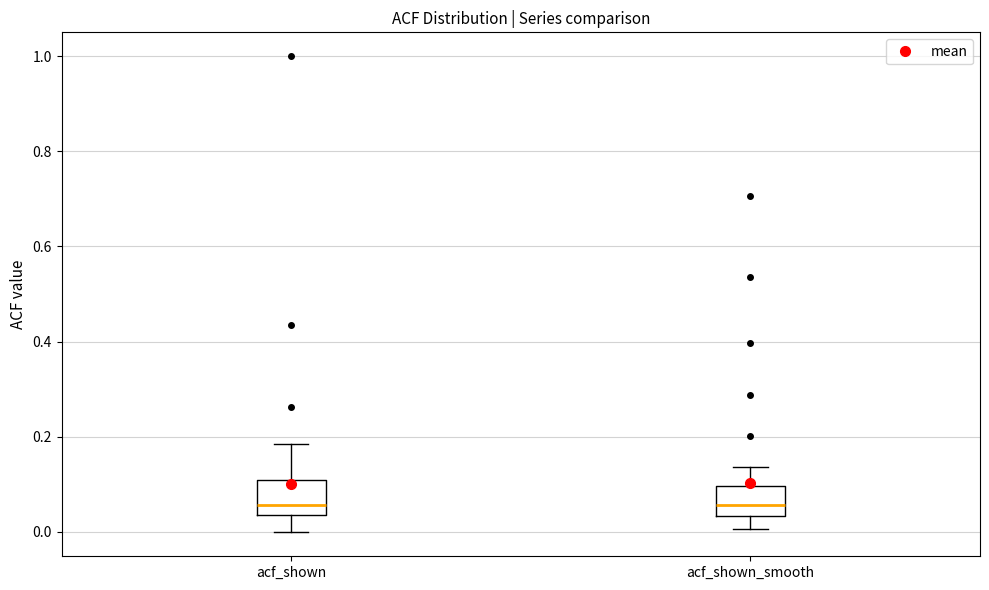

Where is the lower edge of the box for acf_shown_smooth on the y-axis? The values are not printed on the chart, so give them approximately, as read against the axis.

0.04